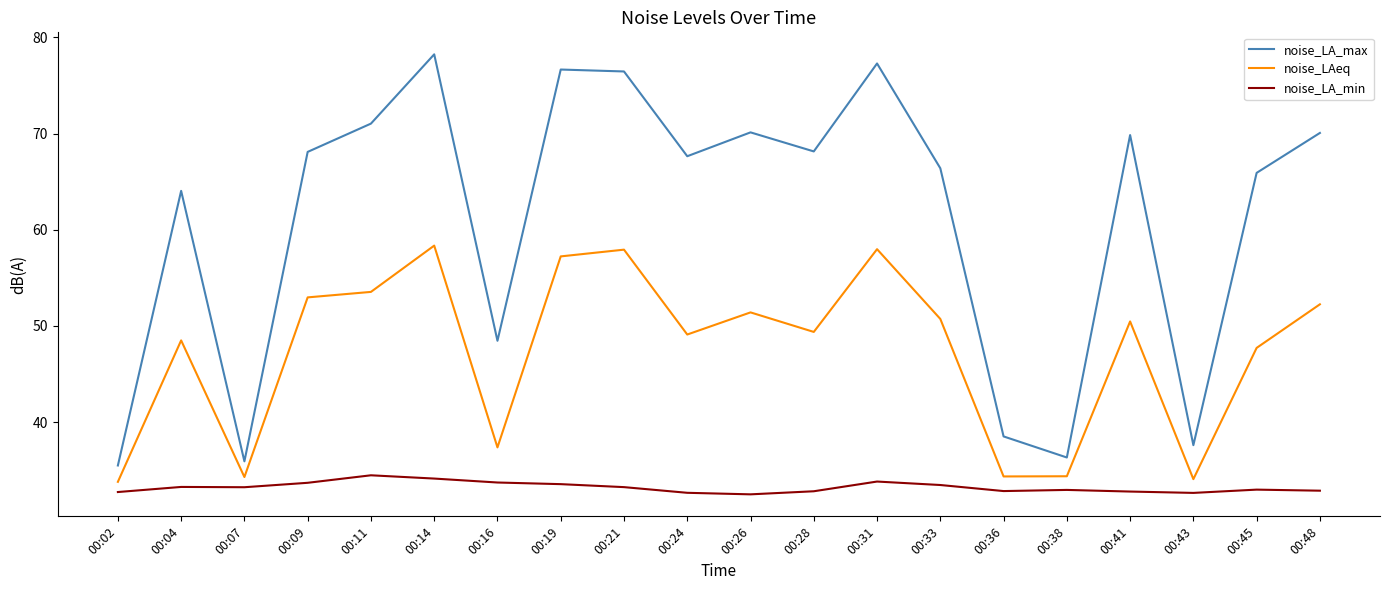

Does the chart have visible grid lines?

No